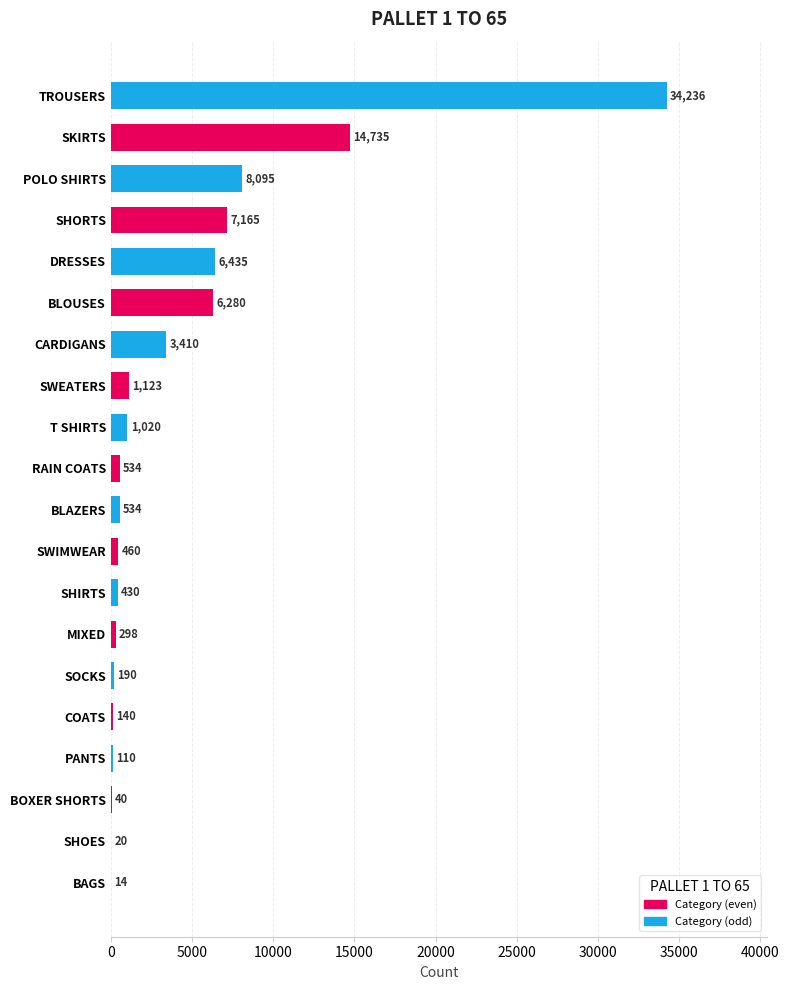

What is the maximum value shown in the chart?

34236